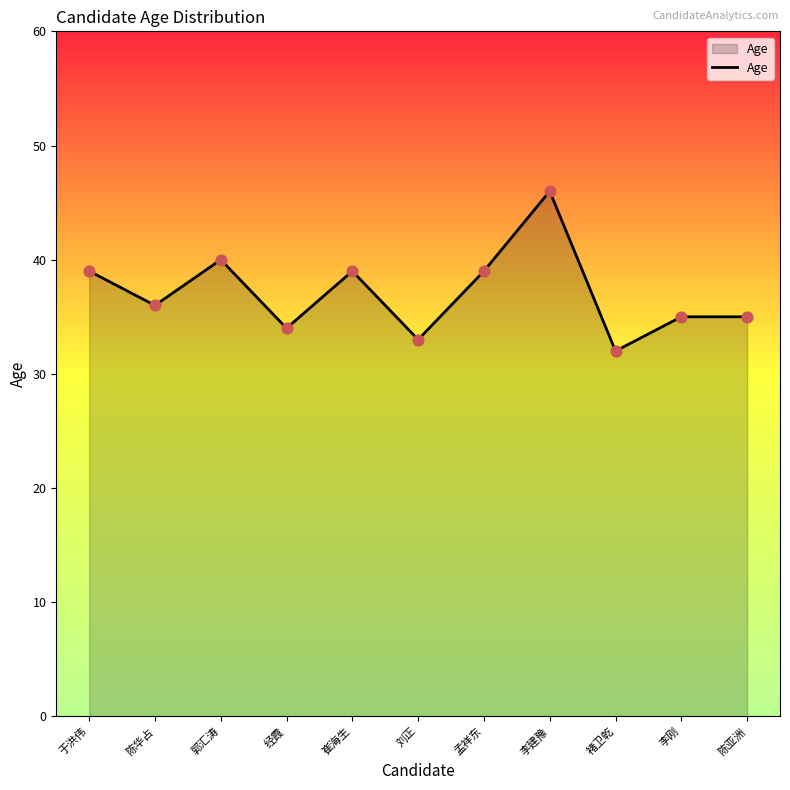

What is the ratio of the value at 于洪伟 to the value at 李刚?

1.1